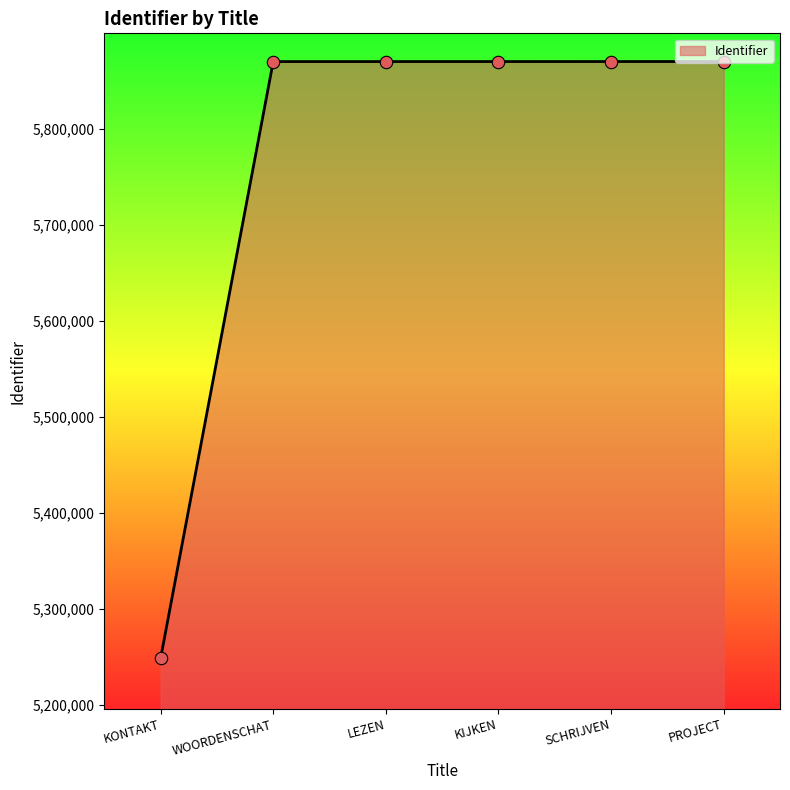

What is the change in value from LEZEN to PROJECT?

+39